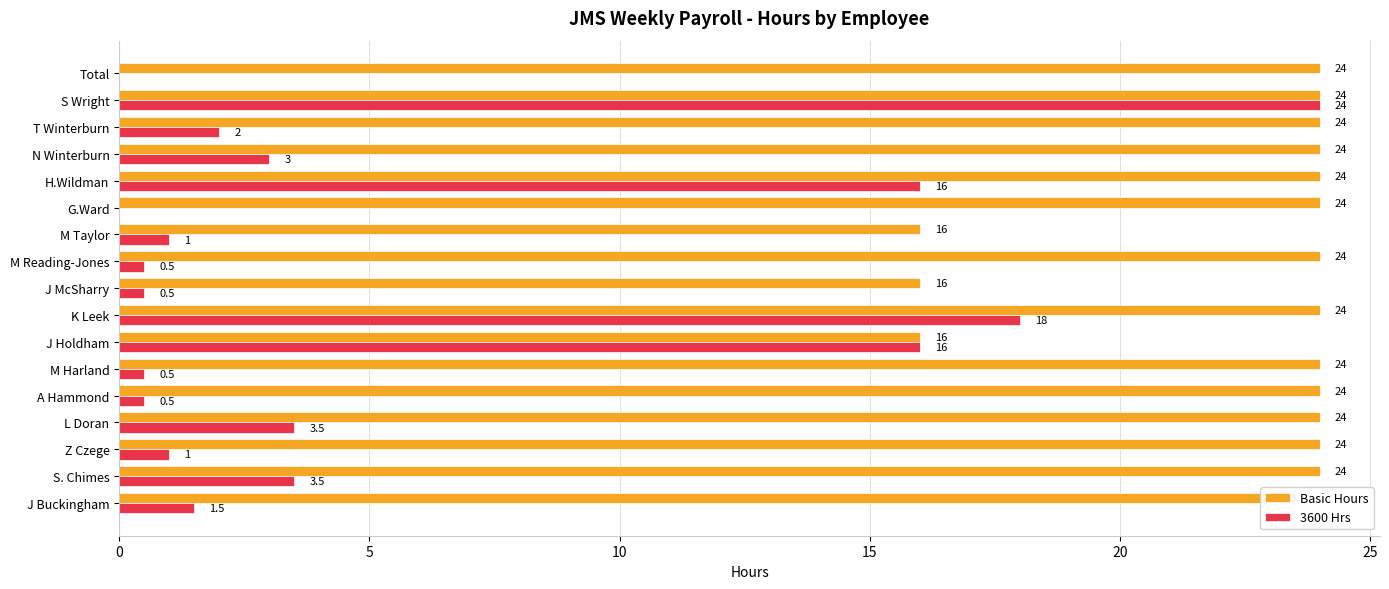

The Basic Hours series shows 14.5 at G.Ward. True or false?

False